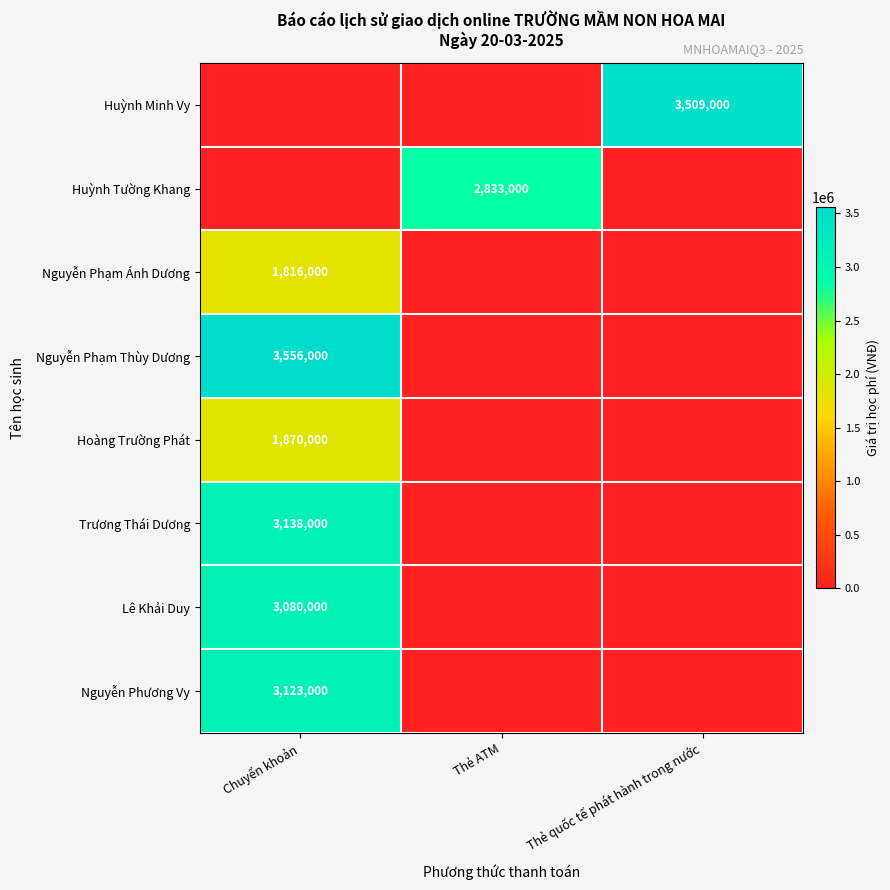

Is it true that Nguyễn Phạm Thùy Dương equals 5074457 at Chuyển khoản?

False